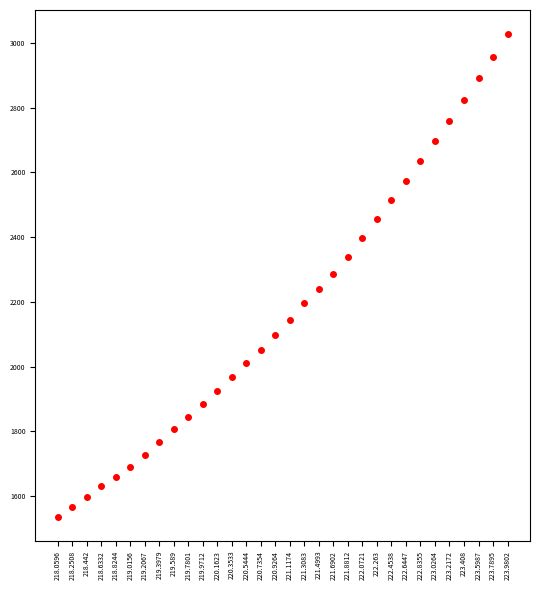

What is the ratio of the value at 223.2172 to the value at 221.6902?

1.2